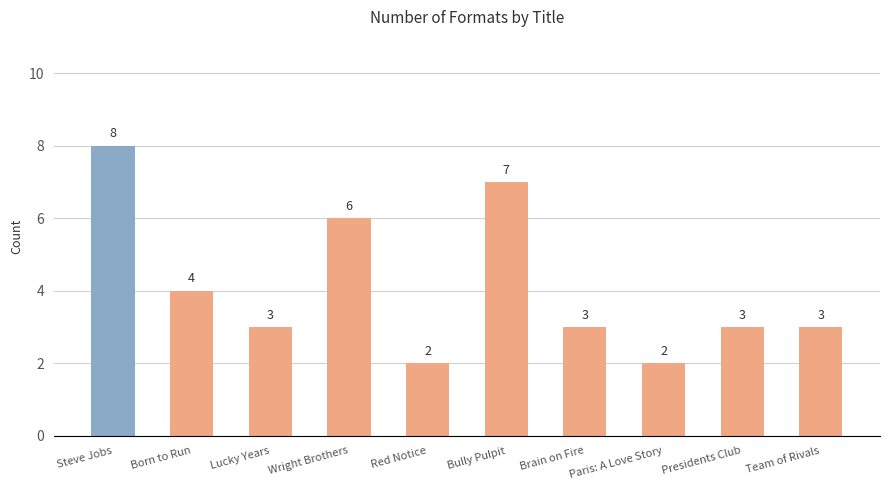

Reading left to right, extract all data points from this chart.

Steve Jobs=8	Born to Run=4	Lucky Years=3	Wright Brothers=6	Red Notice=2	Bully Pulpit=7	Brain on Fire=3	Paris: A Love Story=2	Presidents Club=3	Team of Rivals=3